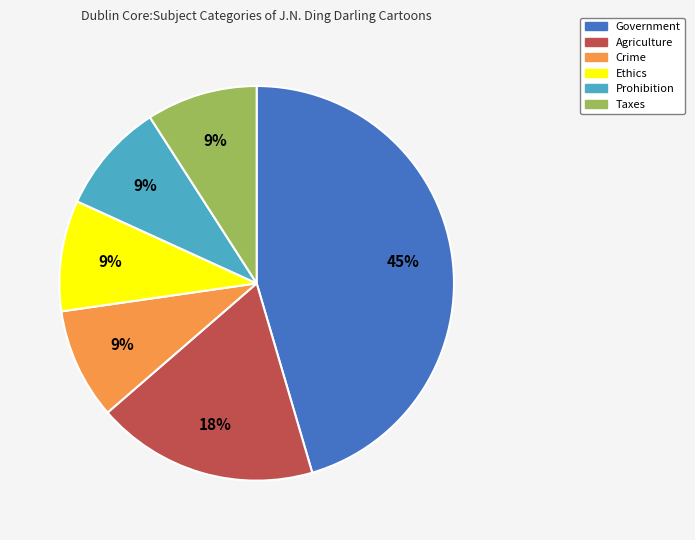

Does Agriculture represent more than half of the total?

No